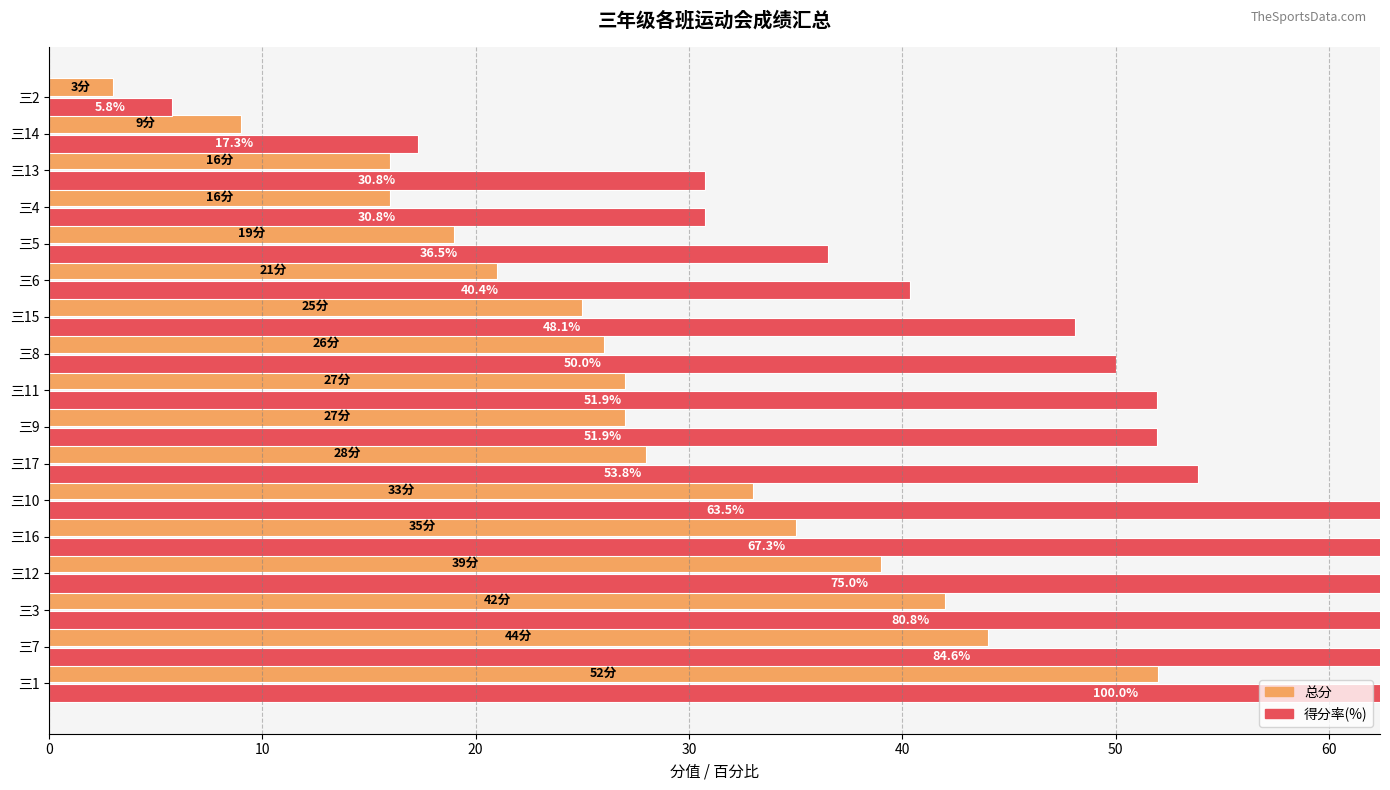

At how many categories does at least one series exceed 91?

1